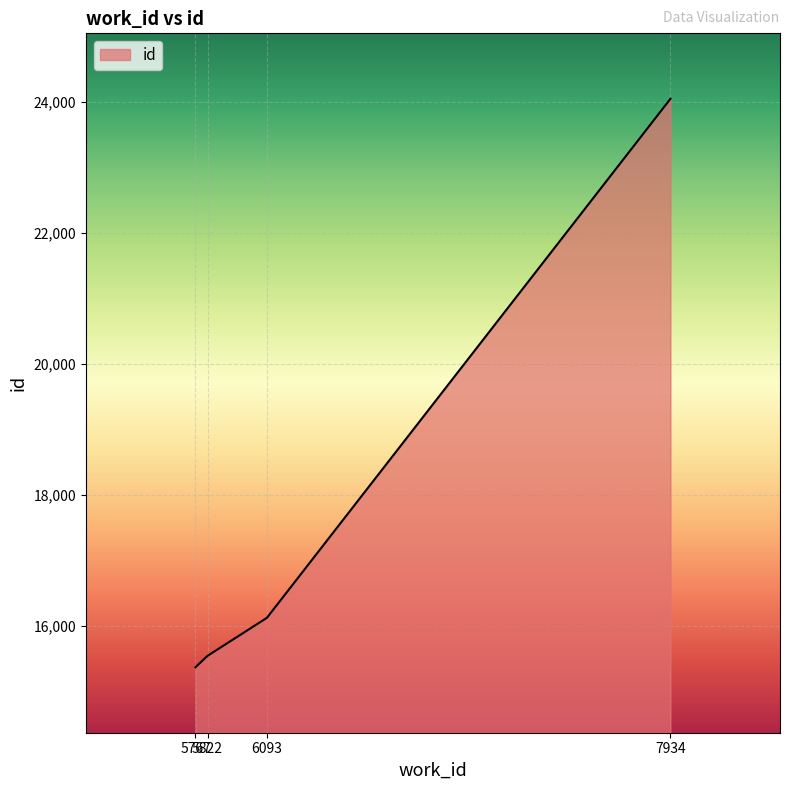

What is the difference between the second highest and minimum values?

755